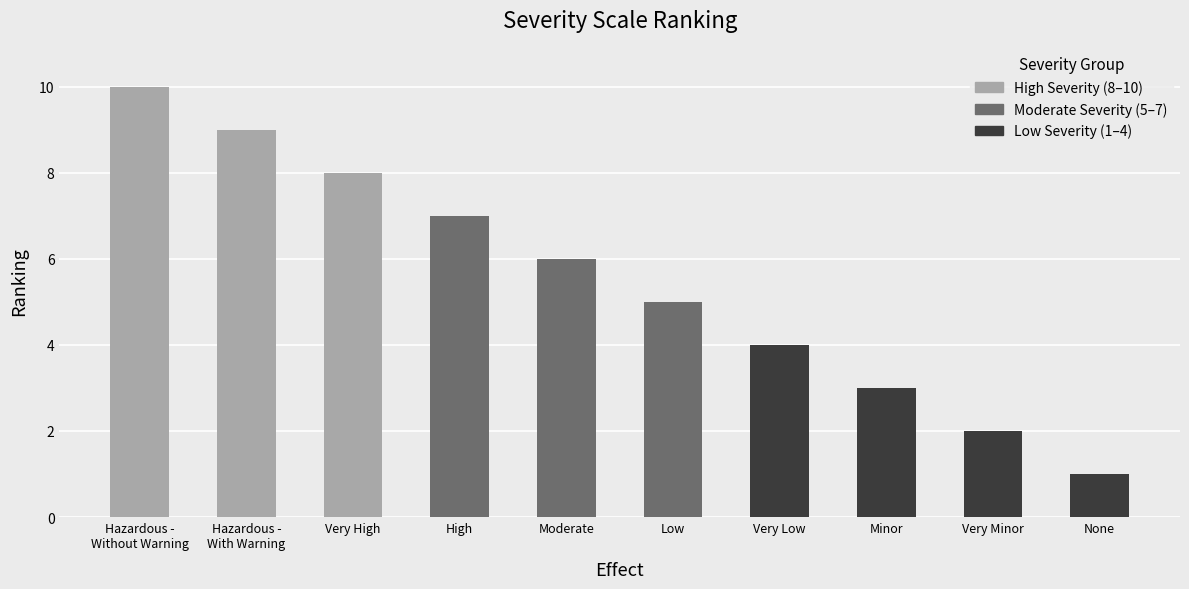

How many values are below 6?

5